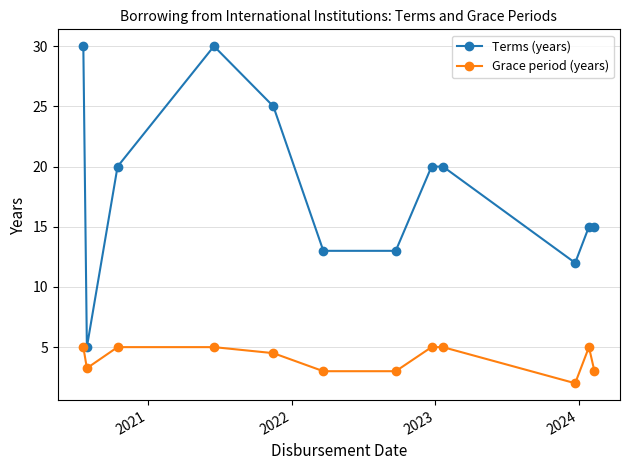

What is the difference between the second highest and minimum values in the Terms (years) series?

25.0